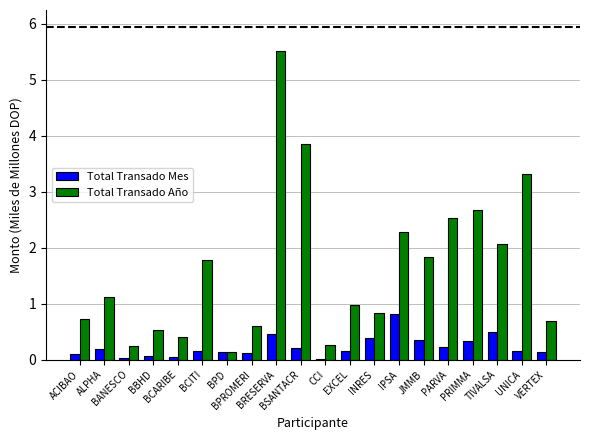

Count the number of categories in the chart.

20